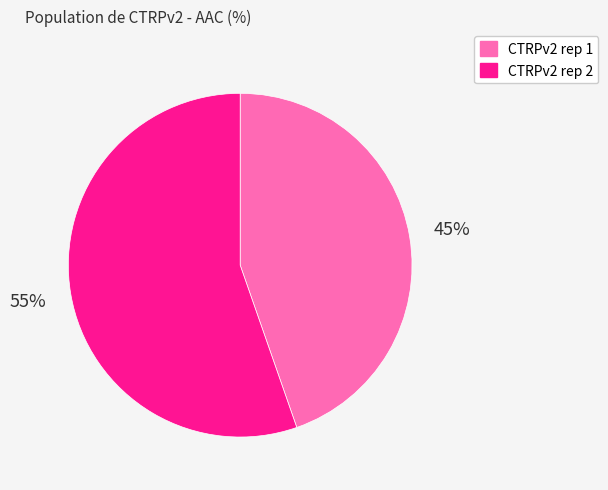

To the nearest percent, what percentage of the pie is CTRPv2 rep 1?

45%